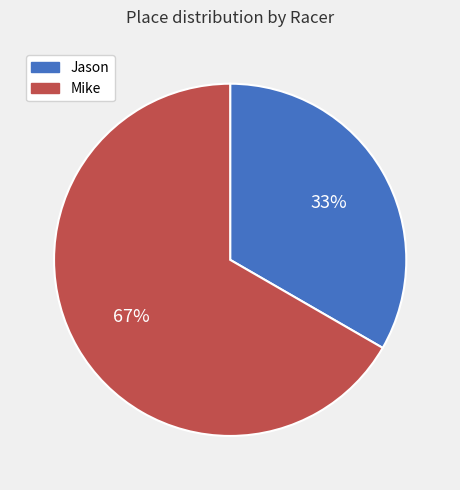

Approximately how many times larger is the value at Mike compared to Jason?

2.0